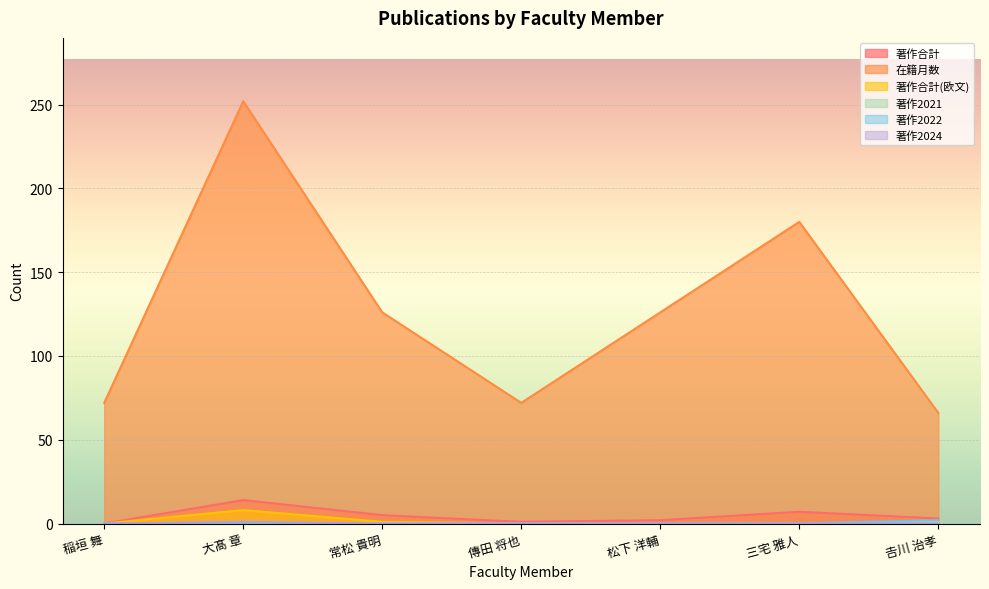

Count the 著作2022 values in the range 0 to 1.

6